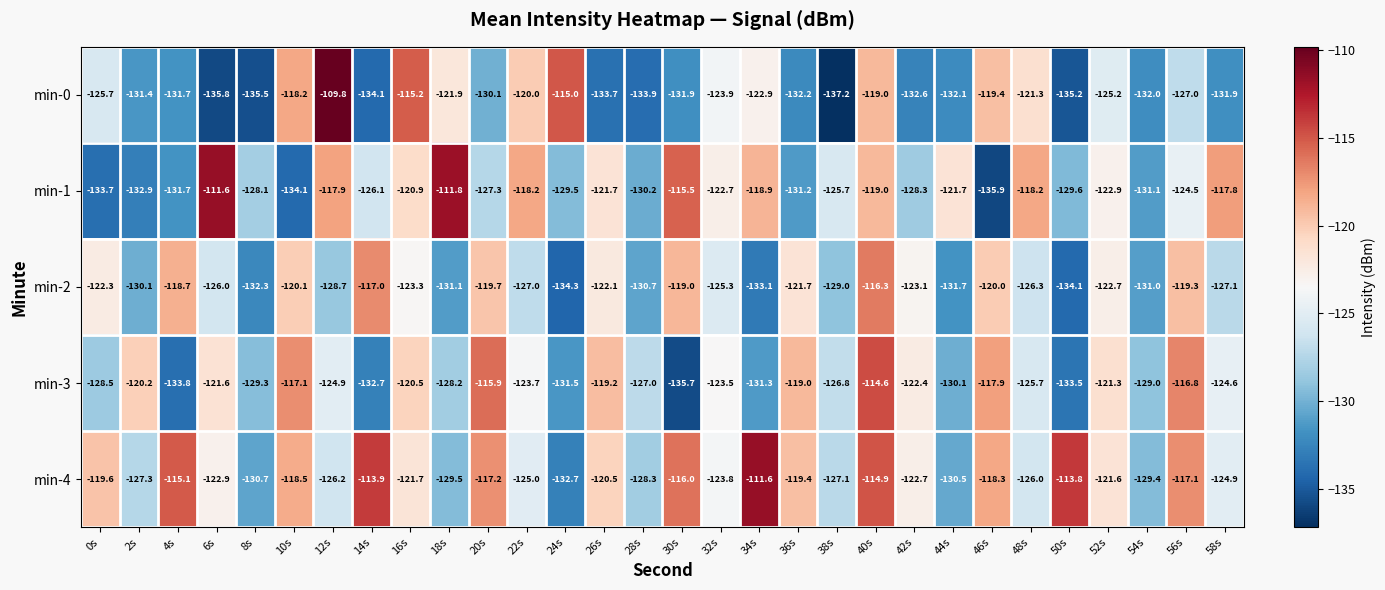

Is it true that min-3 equals -129.3 at 8s?

True